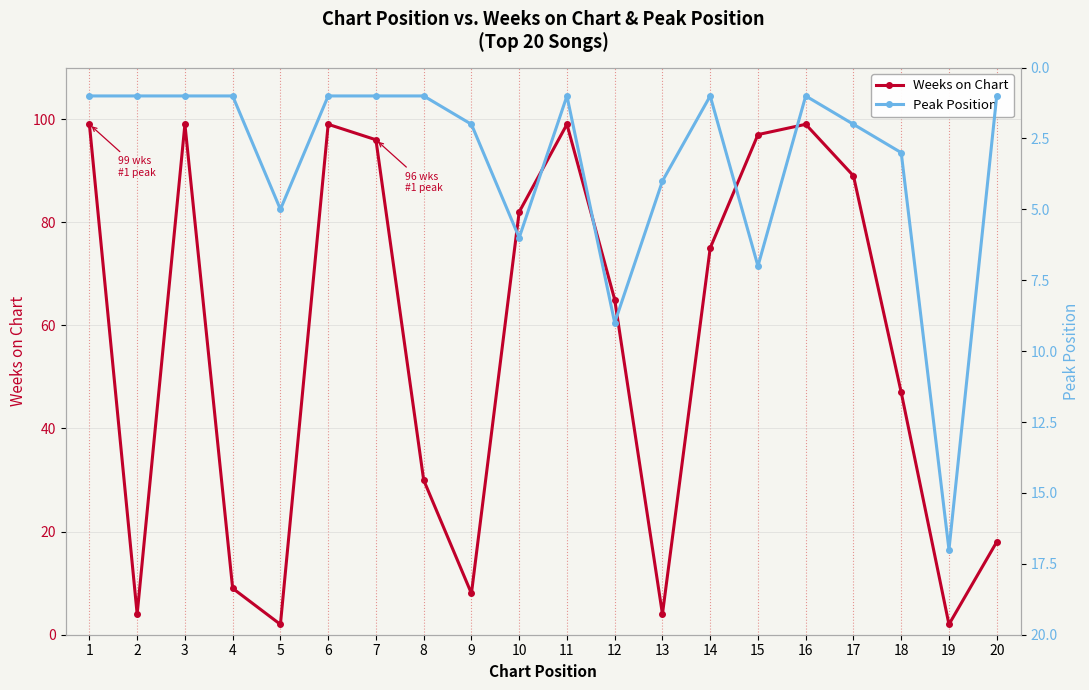

At 20, list the series in order from smallest to largest.

Peak Position, Weeks on Chart